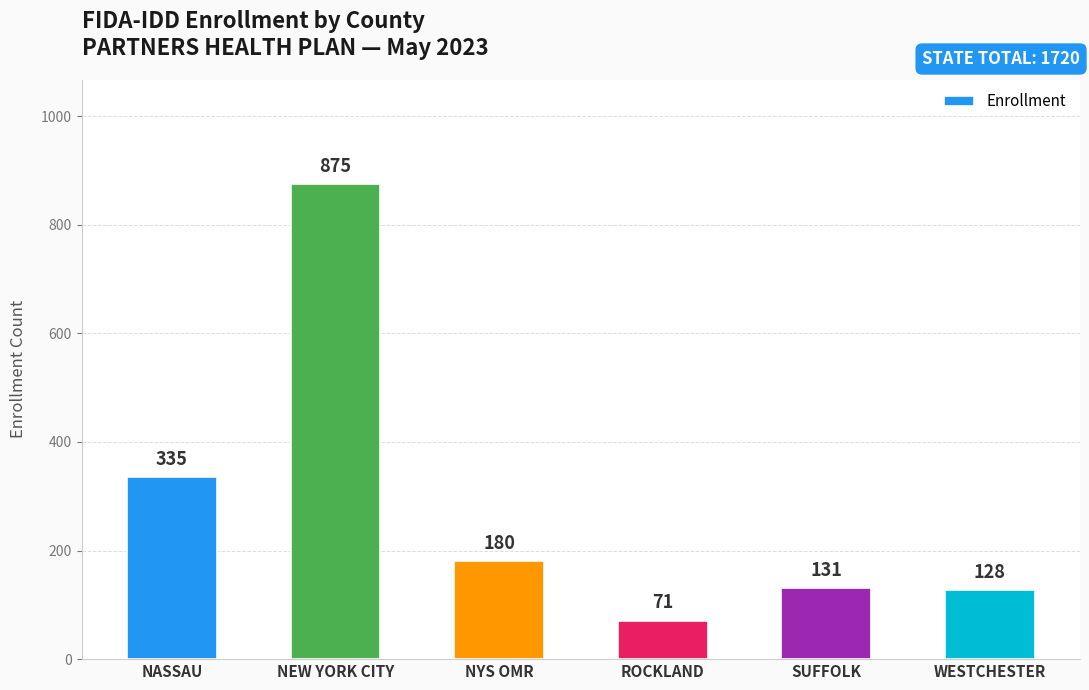

How many data points does each series have?

6